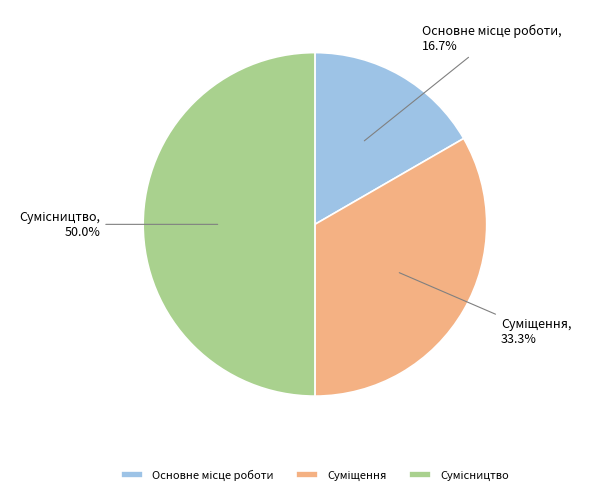

True or false: Суміщення accounts for 27% of the total.

False